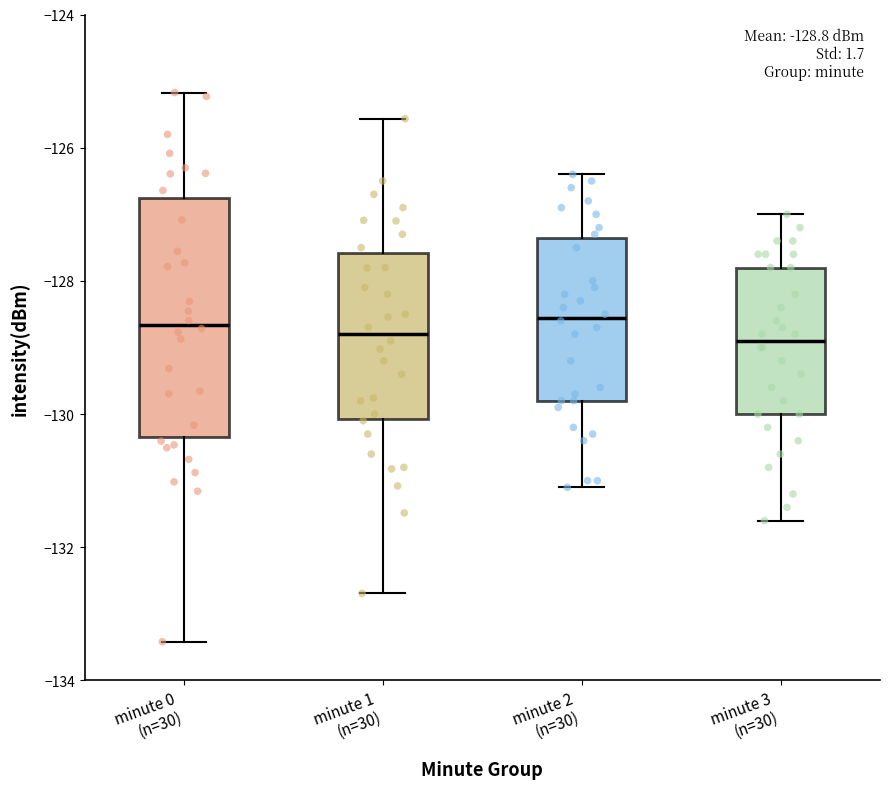

Which box is the tallest, from its lower edge to its upper edge?

minute 0 (n=30)